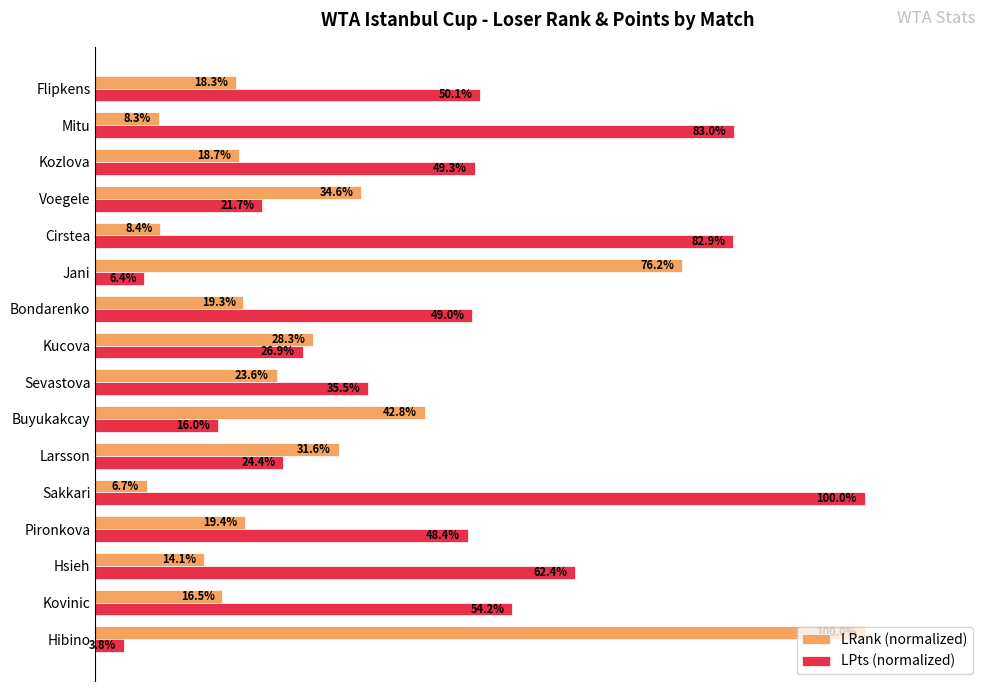

Rank the series by their average value, from lowest to highest.

LRank (normalized), LPts (normalized)